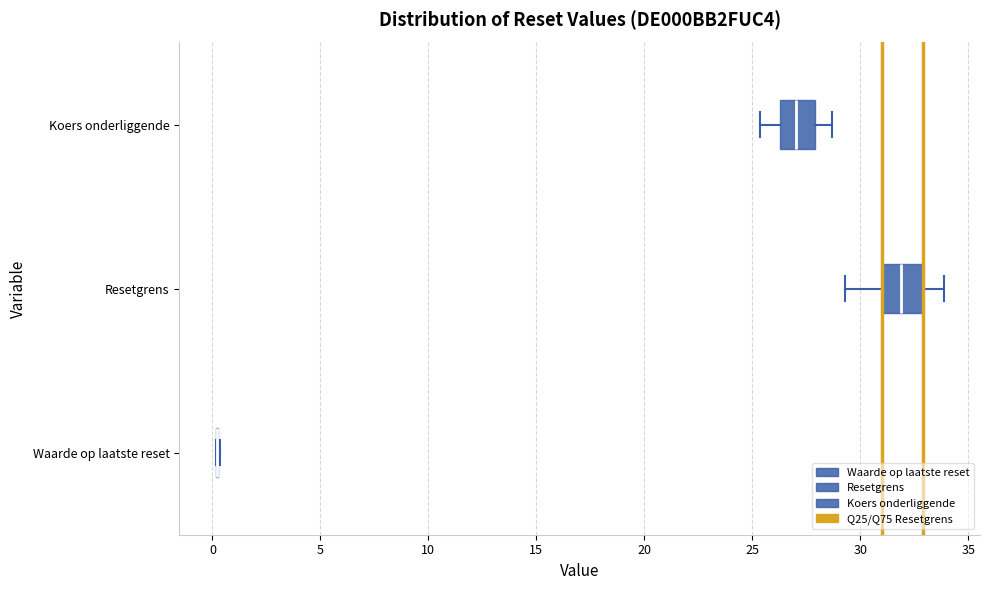

Where is the right edge of the box for Koers onderliggende on the x-axis? The values are not printed on the chart, so give them approximately, as read against the axis.

28.0